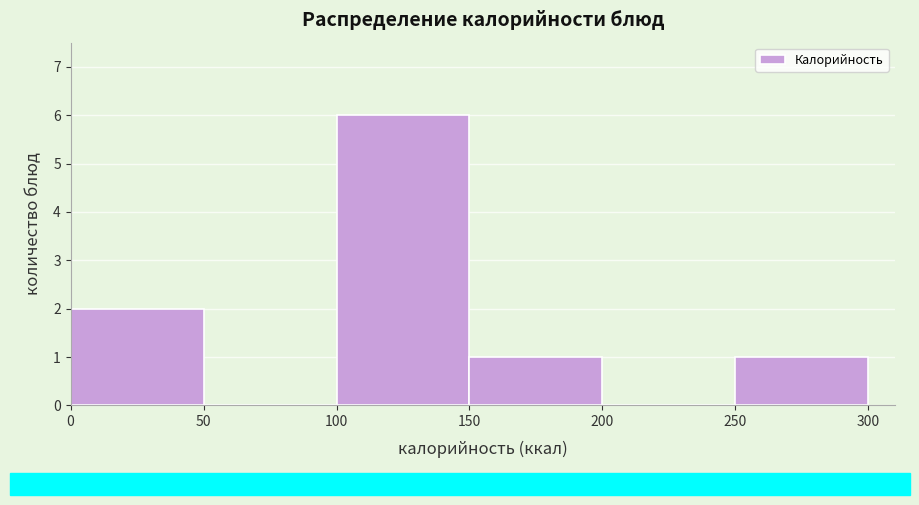

What is the height of the bar covering 150 to 200 on the x-axis? The values are not printed on the chart, so give them approximately, as read against the axis.

1